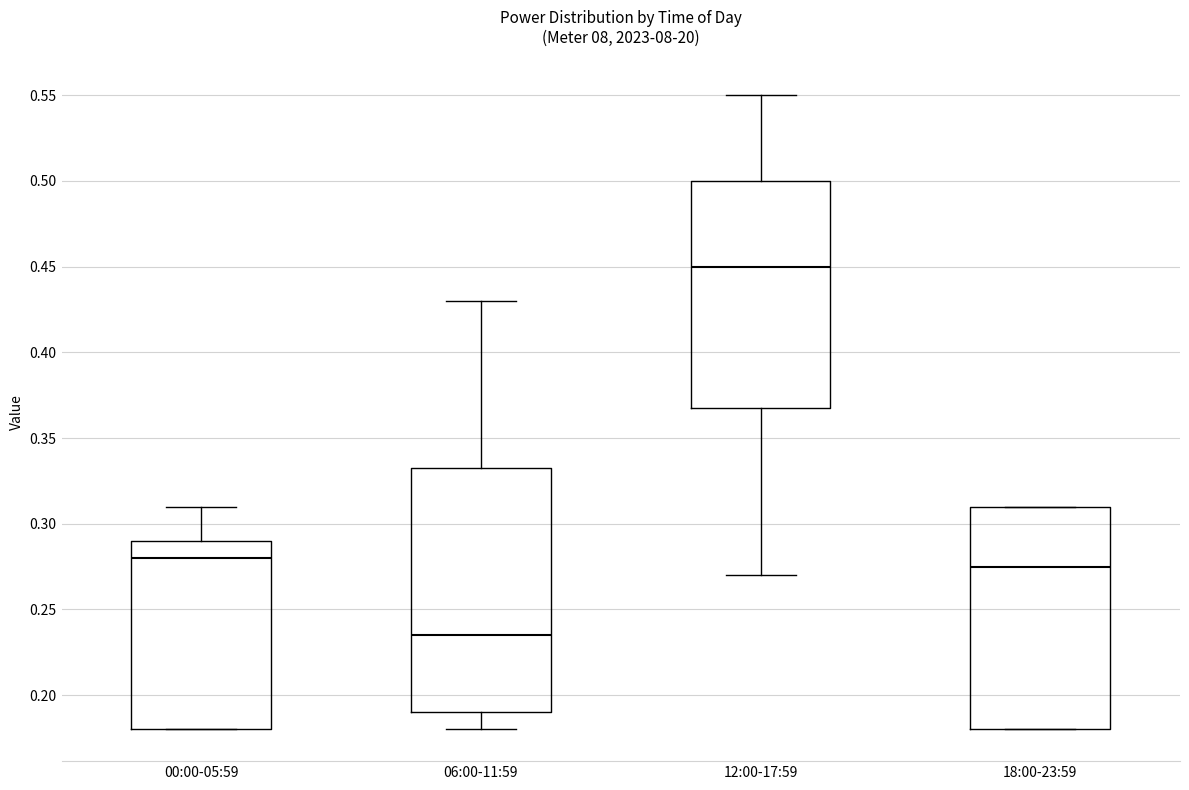

Reading left to right, transcribe this box plot: for each box, give where its median line is, the range the box spans, and where its two whiskers end, as read against the y-axis. The values are not printed on the chart, so give them approximately, as read against the axis.

00:00-05:59: median 0.280, box 0.180 to 0.290, whiskers 0.180 to 0.310
06:00-11:59: median 0.235, box 0.190 to 0.335, whiskers 0.180 to 0.430
12:00-17:59: median 0.450, box 0.370 to 0.500, whiskers 0.270 to 0.550
18:00-23:59: median 0.275, box 0.180 to 0.310, whiskers 0.180 to 0.310